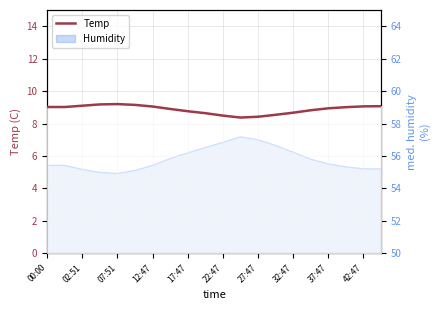

The value at 22:47 is 13.1. True or false?

False